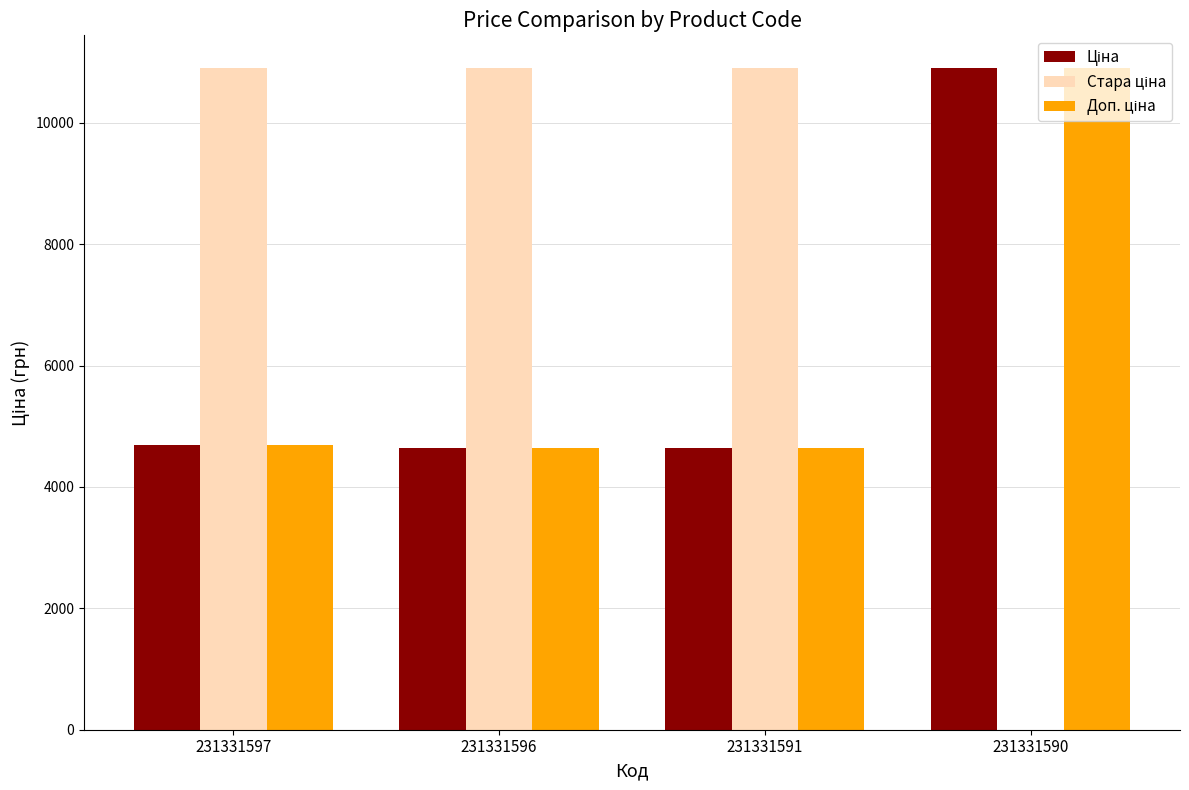

What is the greatest value displayed?

10896.3